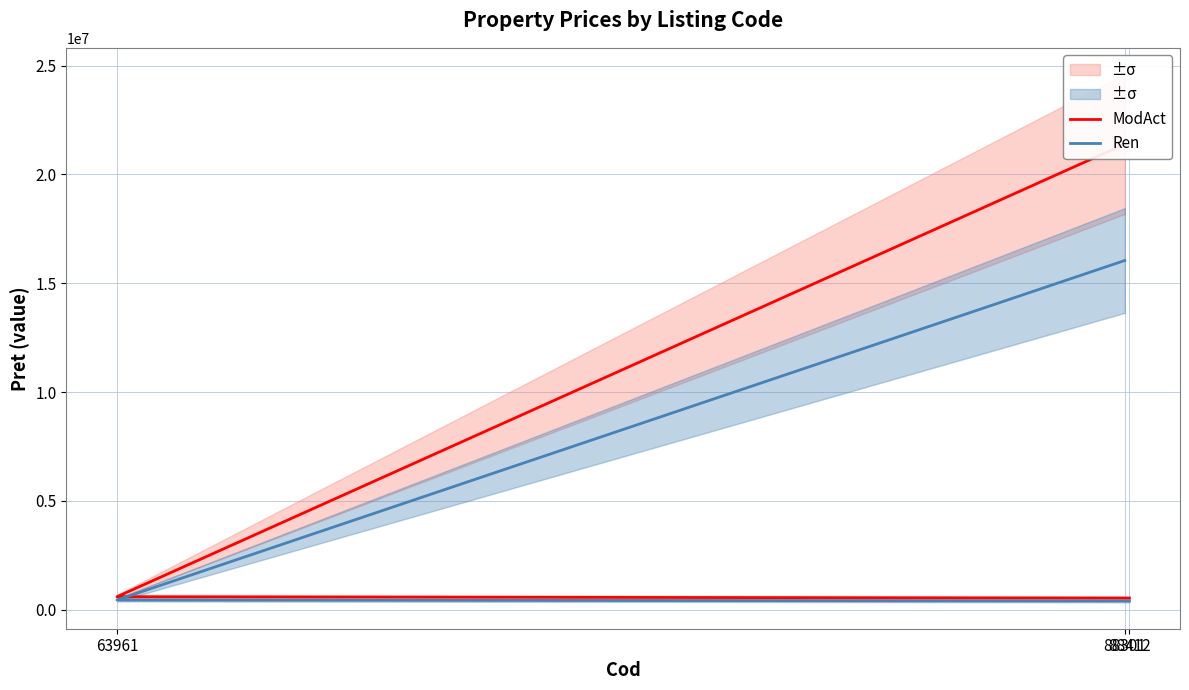

What is the difference between the maximum and minimum values in the ModAct series?

20863320.1